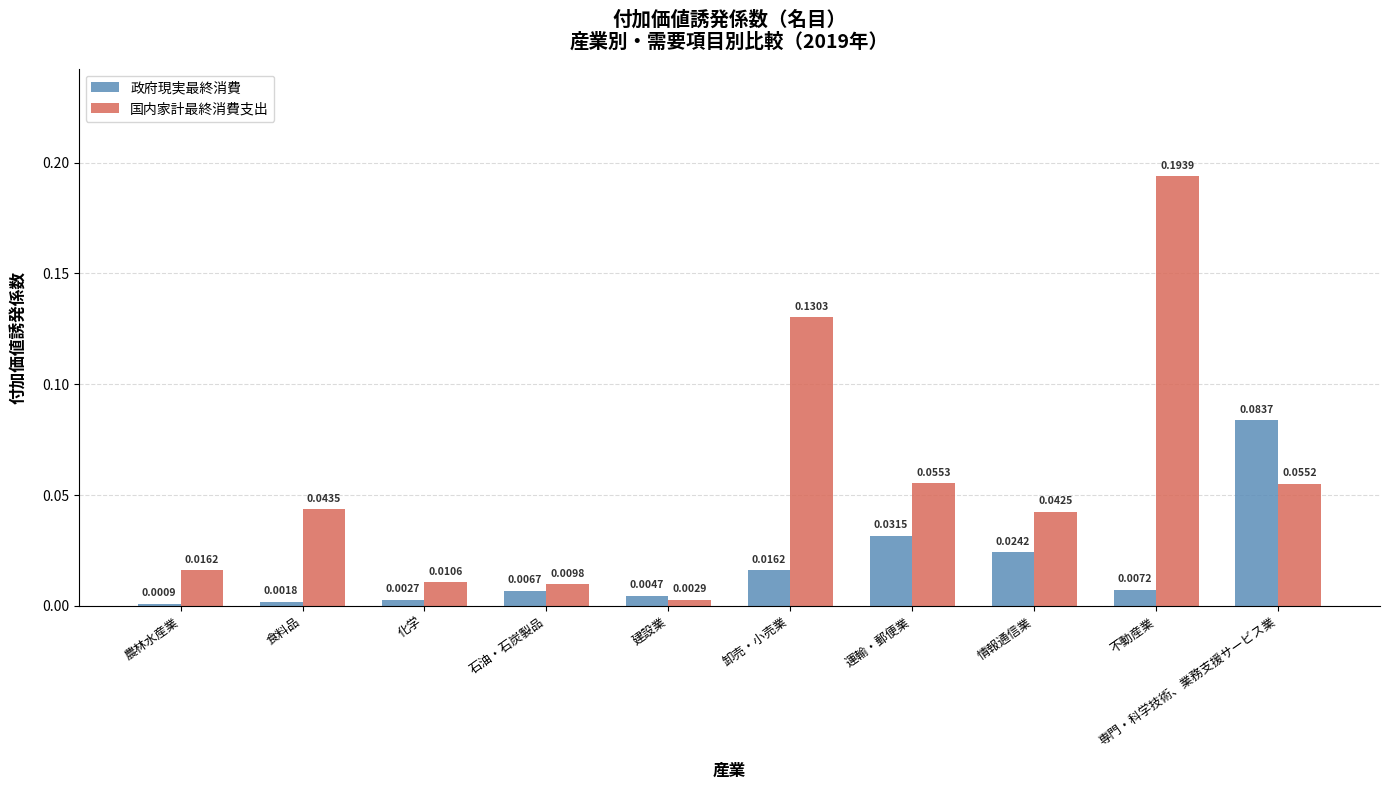

List the labels in order of 政府現実最終消費 value, largest first.

専門・科学技術、業務支援サービス業, 運輸・郵便業, 情報通信業, 卸売・小売業, 不動産業, 石油・石炭製品, 建設業, 化学, 食料品, 農林水産業